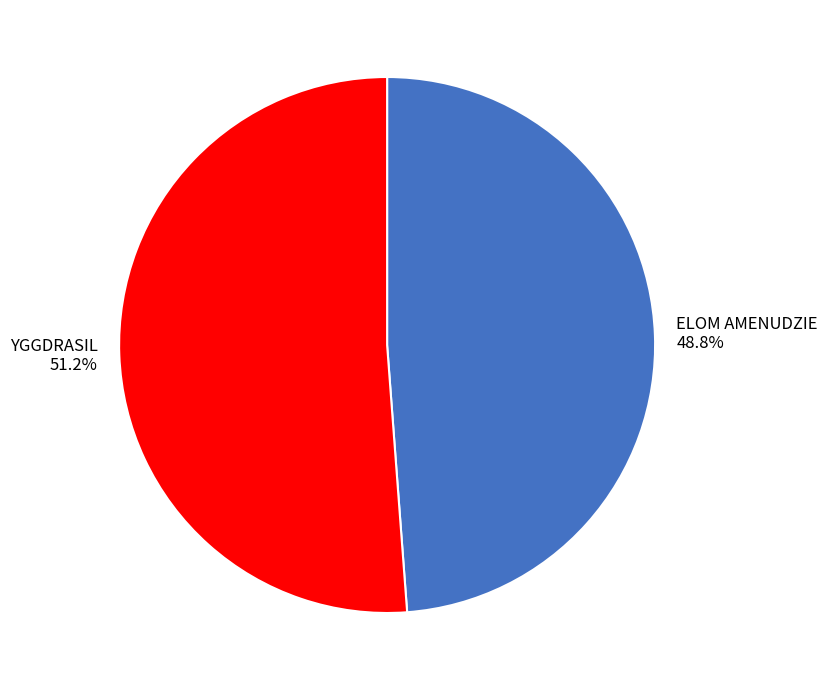

True or false: ELOM AMENUDZIE accounts for 59% of the total.

False